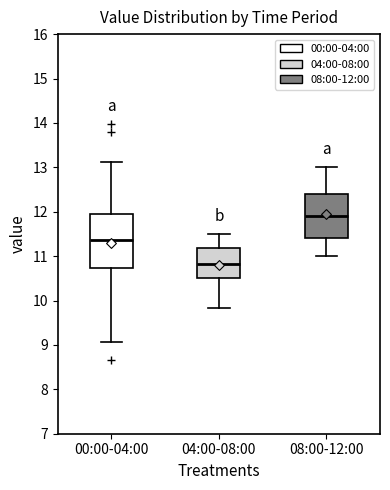

Comparing the boxes themselves (not the whiskers), which one is the tallest?

00:00-04:00